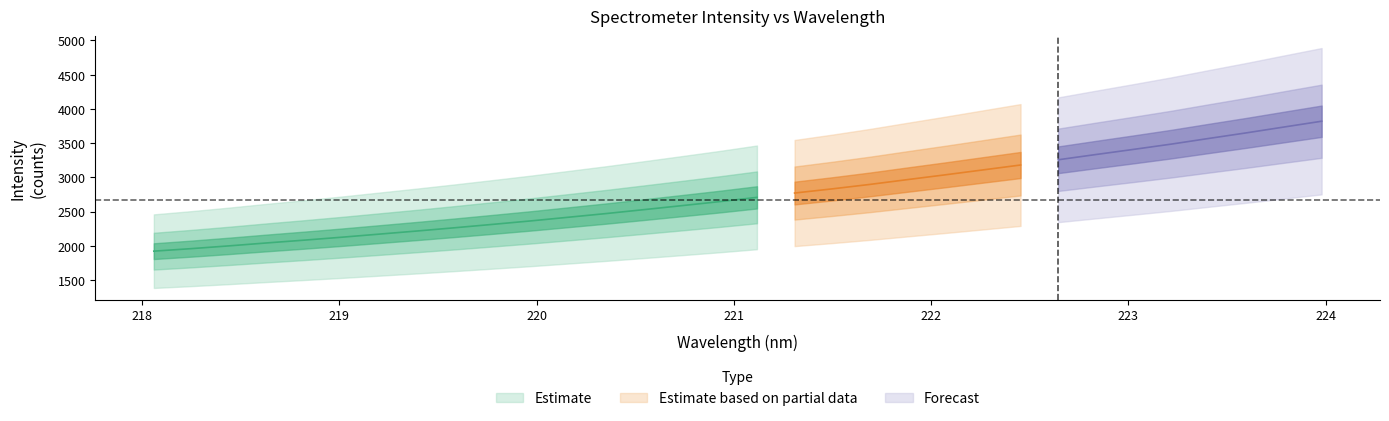

Does the chart have visible grid lines?

No